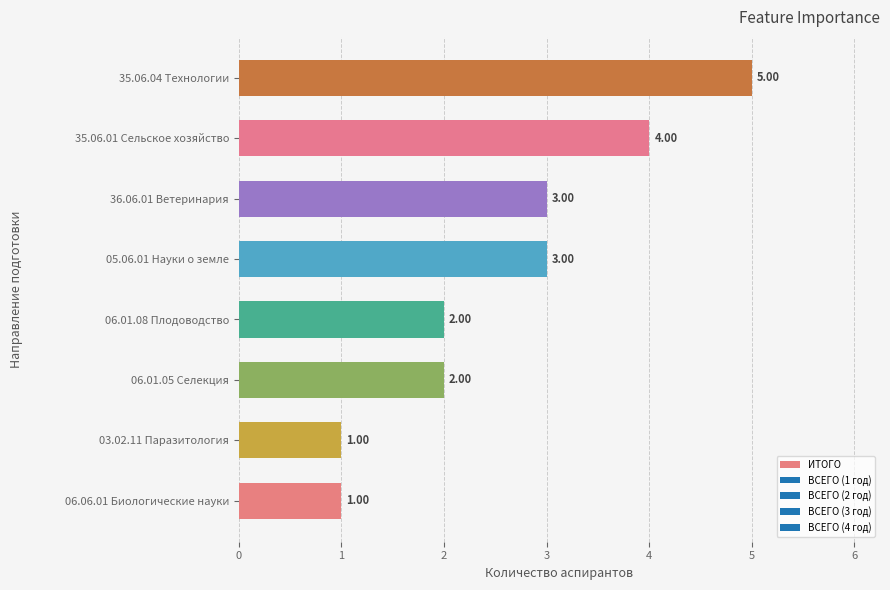

Which has a higher value, 36.06.01 Ветеринария or 35.06.01 Сельское хозяйство?

35.06.01 Сельское хозяйство